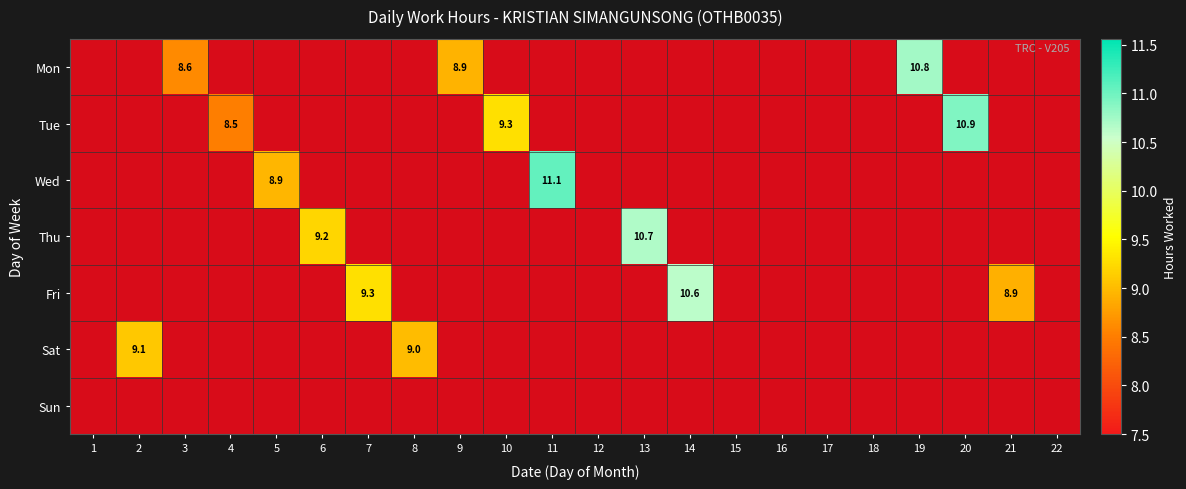

Reading right to left, list all the values displayed in this chart.

Sat: 0.0	0.0	0.0	0.0	0.0	0.0	0.0	0.0	0.0	0.0	0.0	0.0	0.0	0.0	9.0	0.0	0.0	0.0	0.0	0.0	9.1	0.0
Mon: 0.0	0.0	0.0	10.8	0.0	0.0	0.0	0.0	0.0	0.0	0.0	0.0	0.0	8.9	0.0	0.0	0.0	0.0	0.0	8.6	0.0	0.0
Tue: 0.0	0.0	10.9	0.0	0.0	0.0	0.0	0.0	0.0	0.0	0.0	0.0	9.3	0.0	0.0	0.0	0.0	0.0	8.5	0.0	0.0	0.0
Wed: 0.0	0.0	0.0	0.0	0.0	0.0	0.0	0.0	0.0	0.0	0.0	11.1	0.0	0.0	0.0	0.0	0.0	8.9	0.0	0.0	0.0	0.0
Thu: 0.0	0.0	0.0	0.0	0.0	0.0	0.0	0.0	0.0	10.7	0.0	0.0	0.0	0.0	0.0	0.0	9.2	0.0	0.0	0.0	0.0	0.0
Fri: 0.0	8.9	0.0	0.0	0.0	0.0	0.0	0.0	10.6	0.0	0.0	0.0	0.0	0.0	0.0	9.3	0.0	0.0	0.0	0.0	0.0	0.0